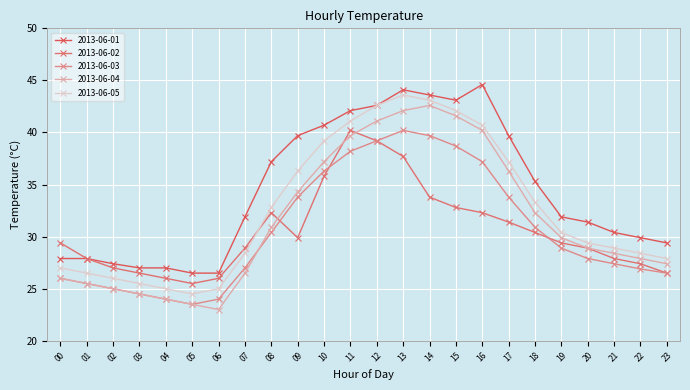

Where is the first local minimum for 2013-06-03?

05